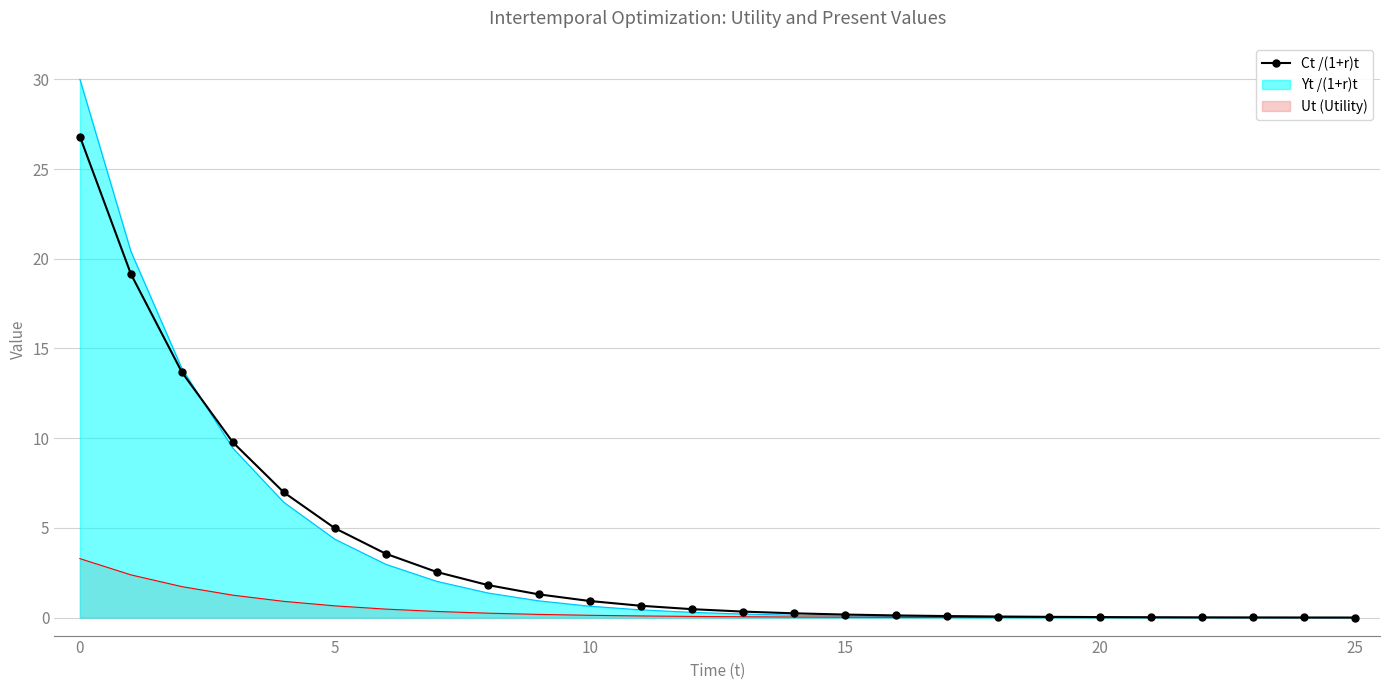

Which series has the largest range (max minus min)?

Yt /(1+r)t